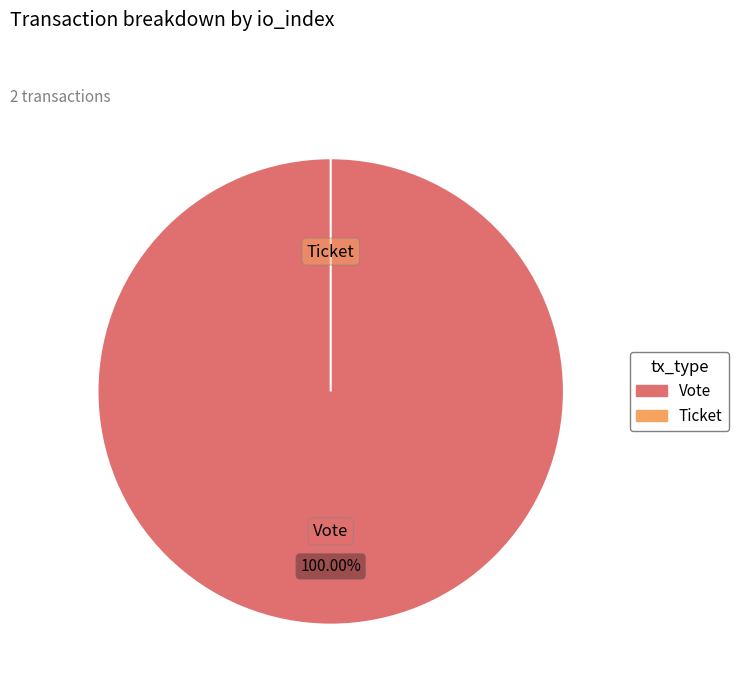

Is it true that Vote (io_index=1) is 99% of the pie?

False